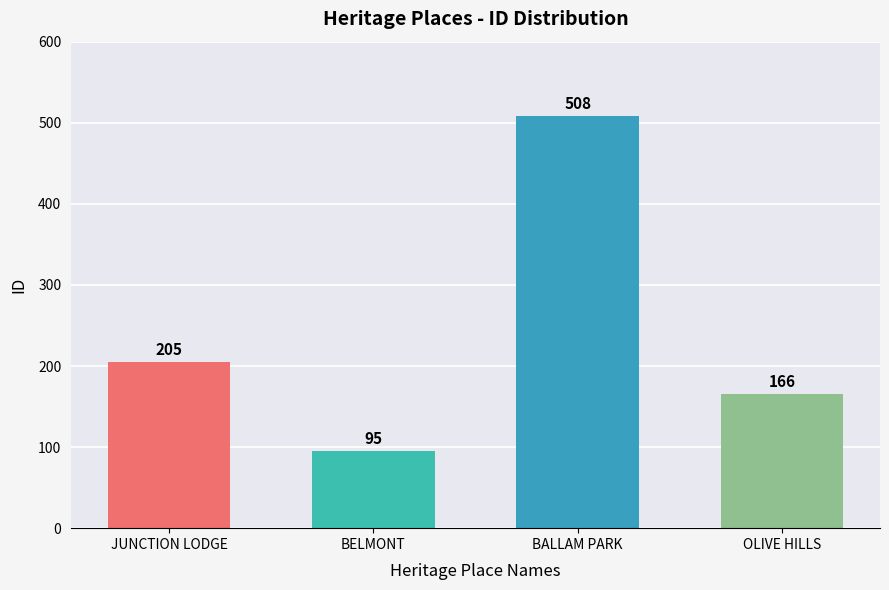

What is the difference between the maximum and second lowest values?

342